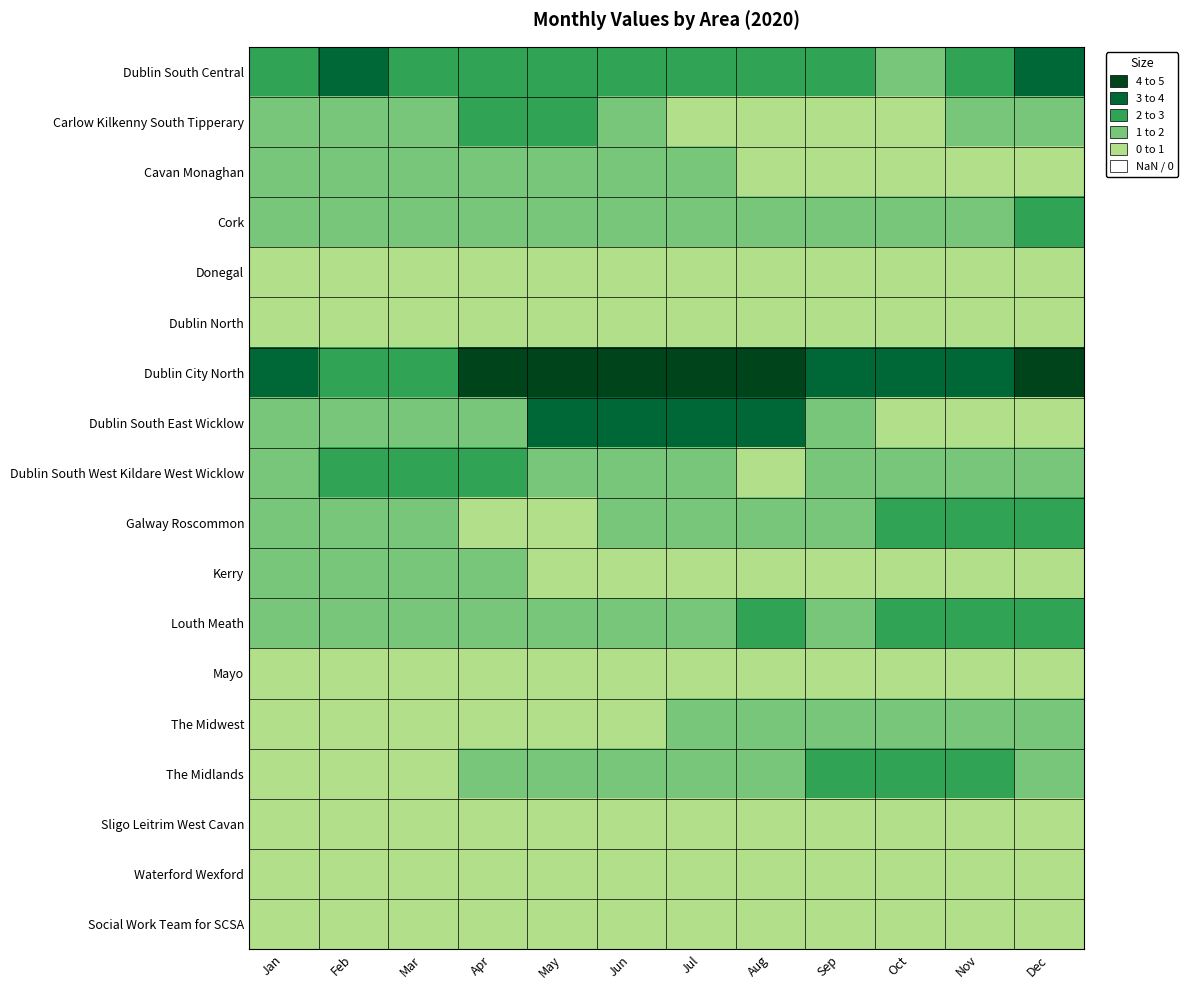

Rank the series at Apr from lowest to highest value.

Donegal, Dublin North, Galway Roscommon, Mayo, The Midwest, Sligo Leitrim West Cavan, Waterford Wexford, Social Work Team for SCSA, Cavan Monaghan, Cork, Dublin South East Wicklow, Kerry, Louth Meath, The Midlands, Dublin South Central, Carlow Kilkenny South Tipperary, Dublin South West Kildare West Wicklow, Dublin City North